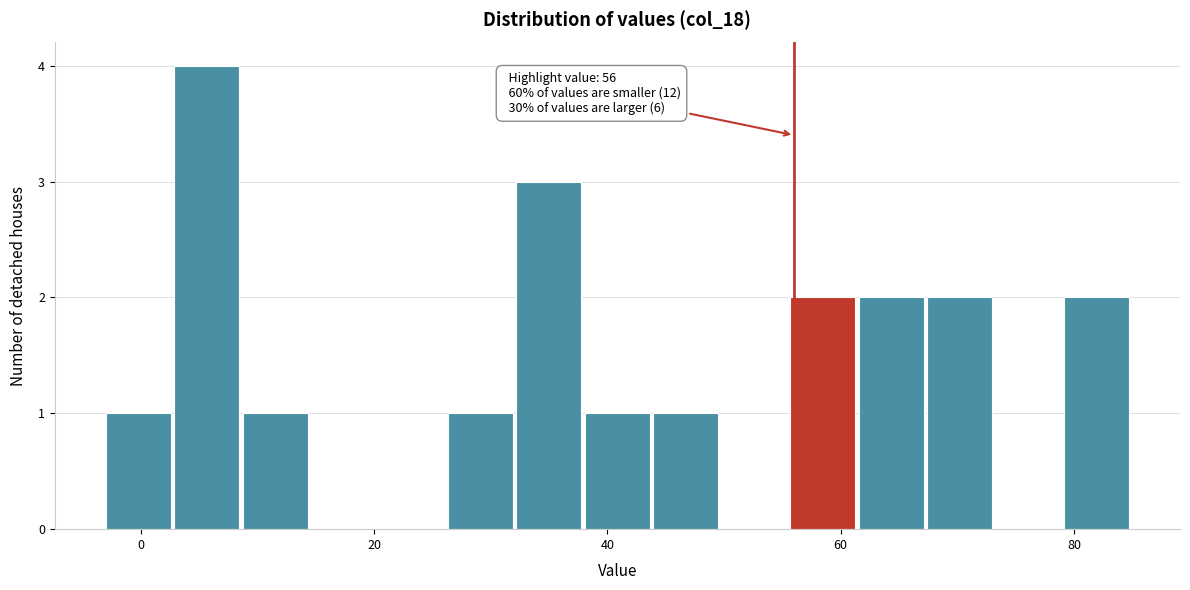

Read against the x-axis, roughly where is the centre of the tallest bar?

6